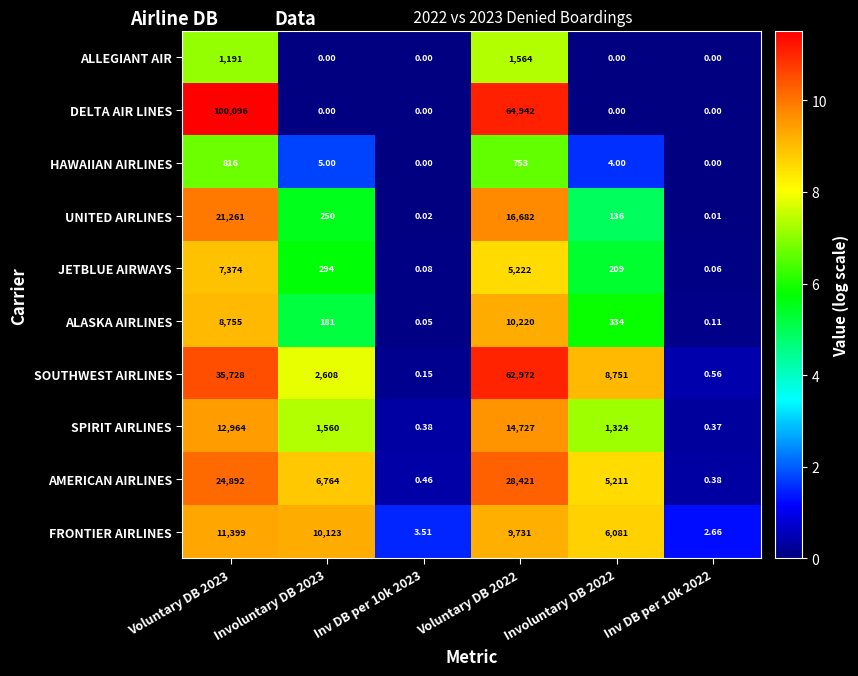

Count the number of data series in this chart.

10